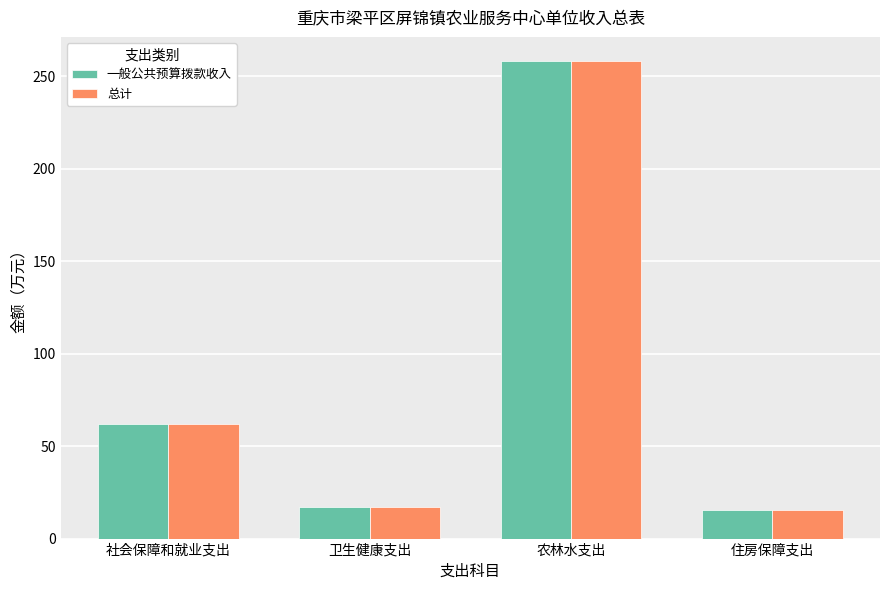

How many bars are there in total?

8